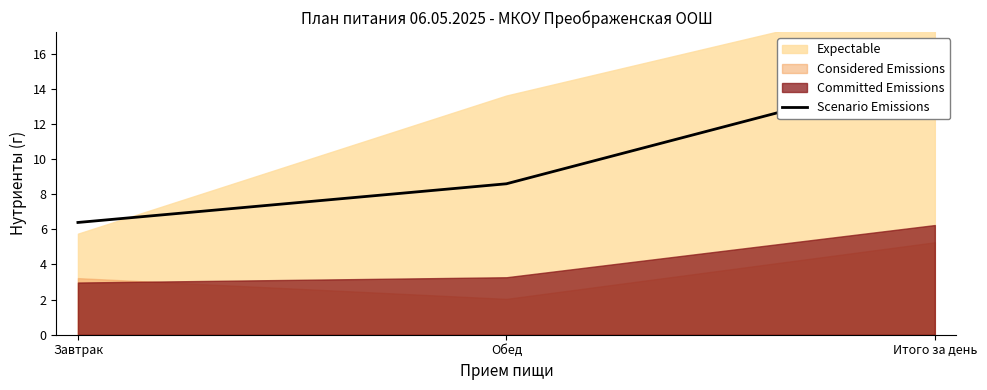

What is the smallest value displayed?

6.4